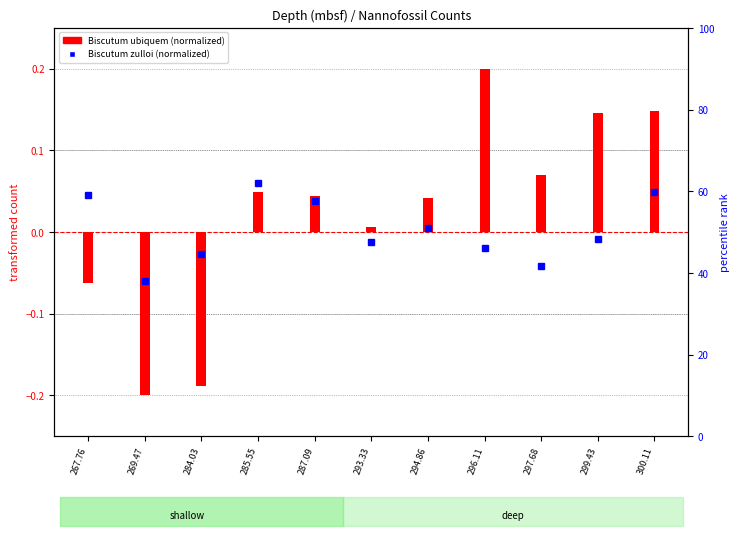

What position from the left is 300.11?

11